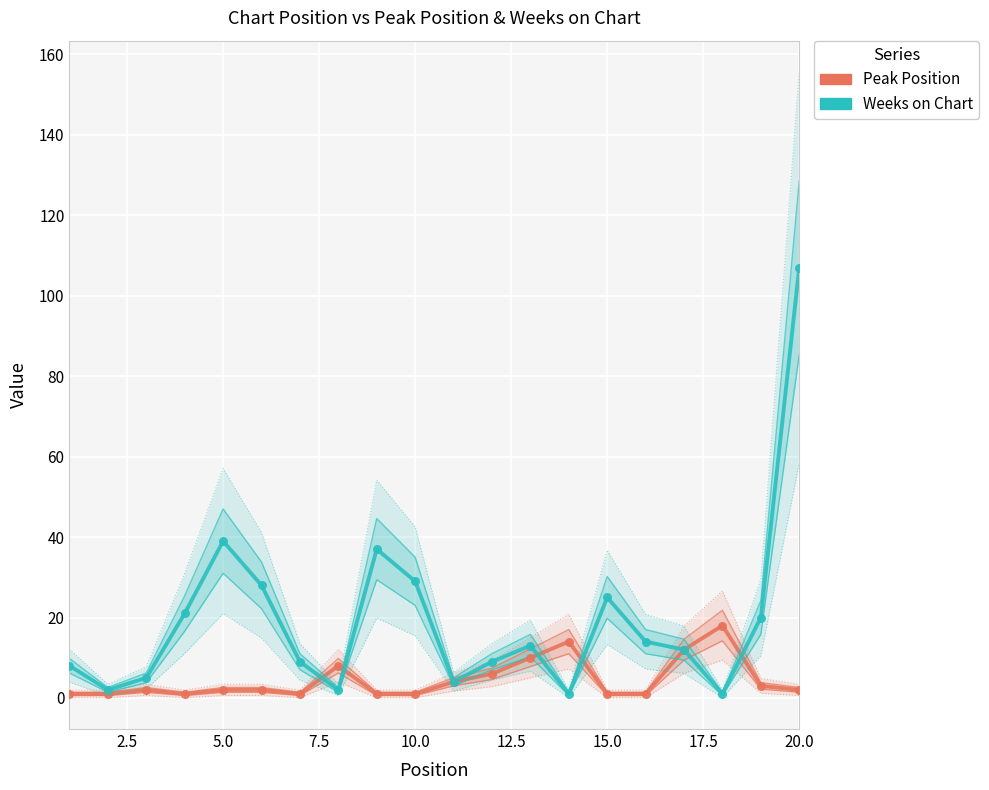

What are all the series names shown in the legend?

Peak Position, Weeks on Chart